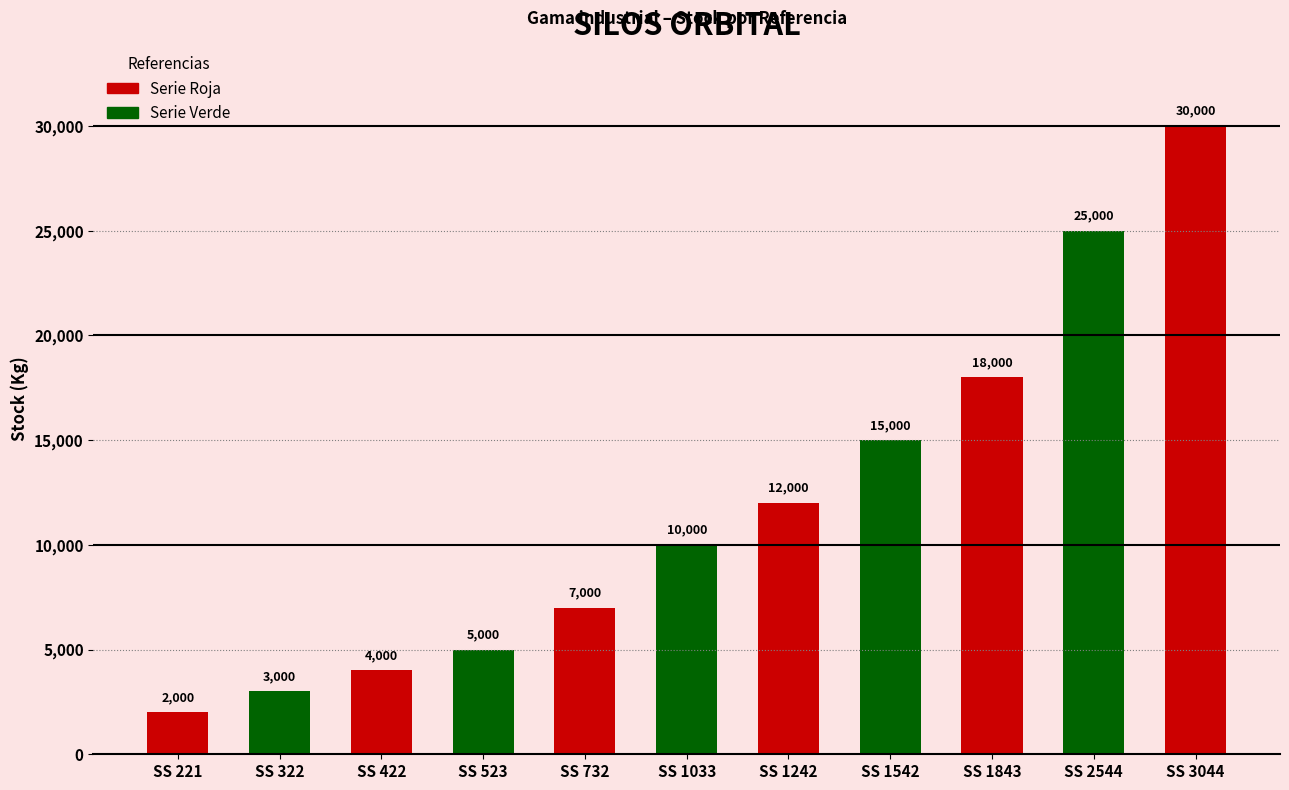

What is the sum of the values at SS 1542 and SS 1242?

27000